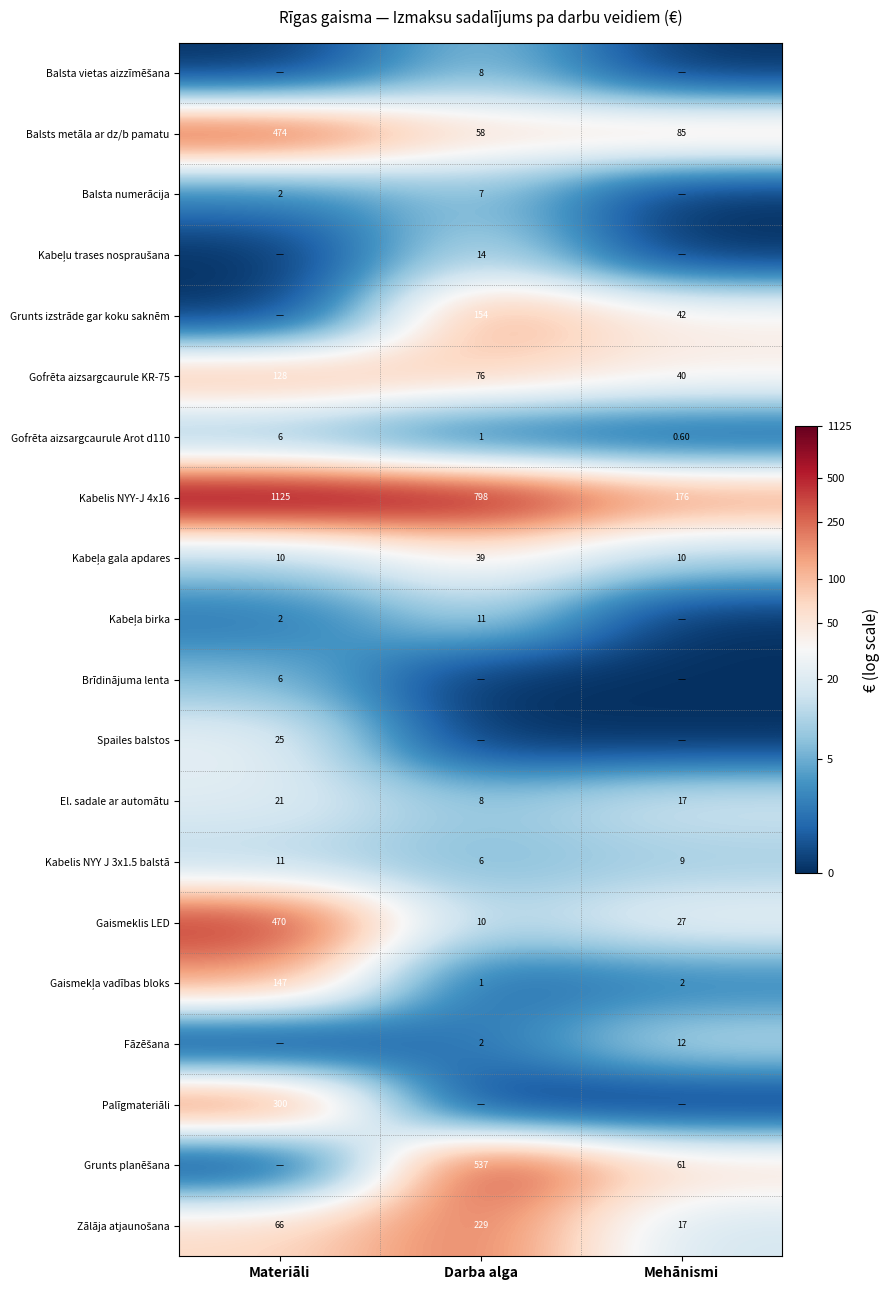

What is the difference between the maximum and second lowest values in the Gaismeklis LED series?

443.0